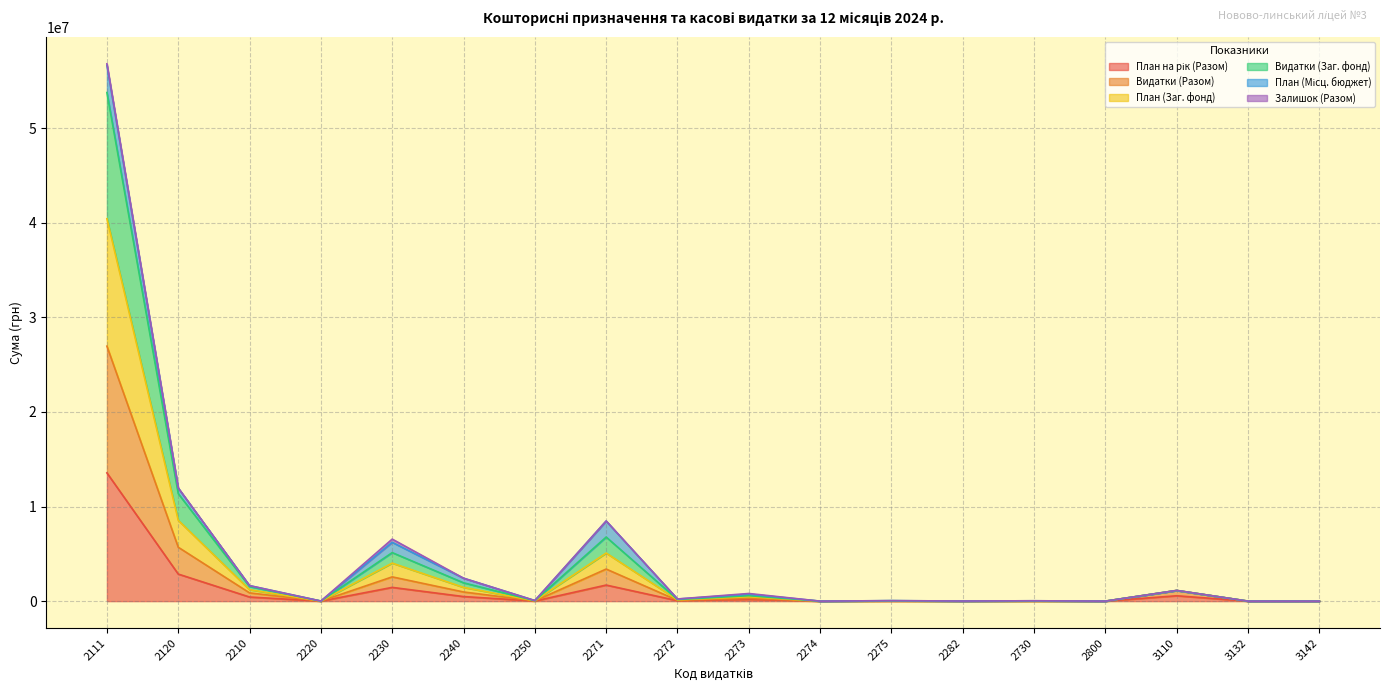

At which category is the sum across all series the highest?

2111